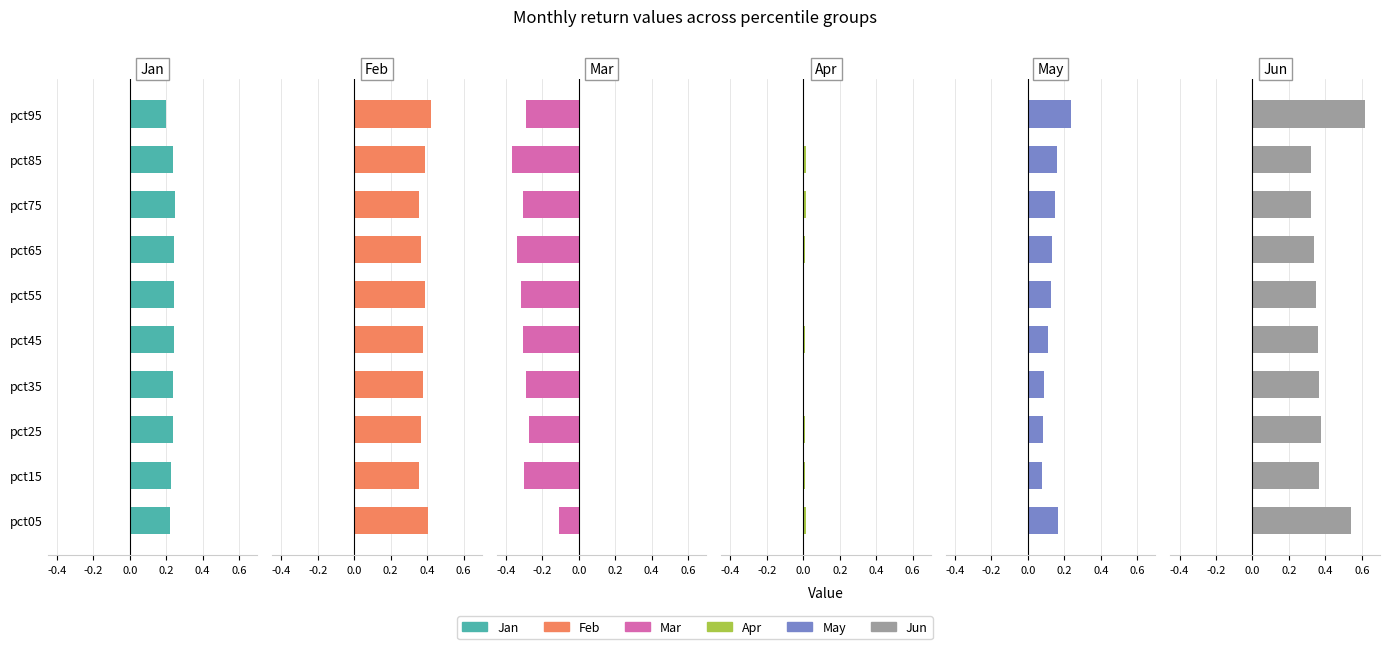

At how many categories does at least one series exceed 0?

10